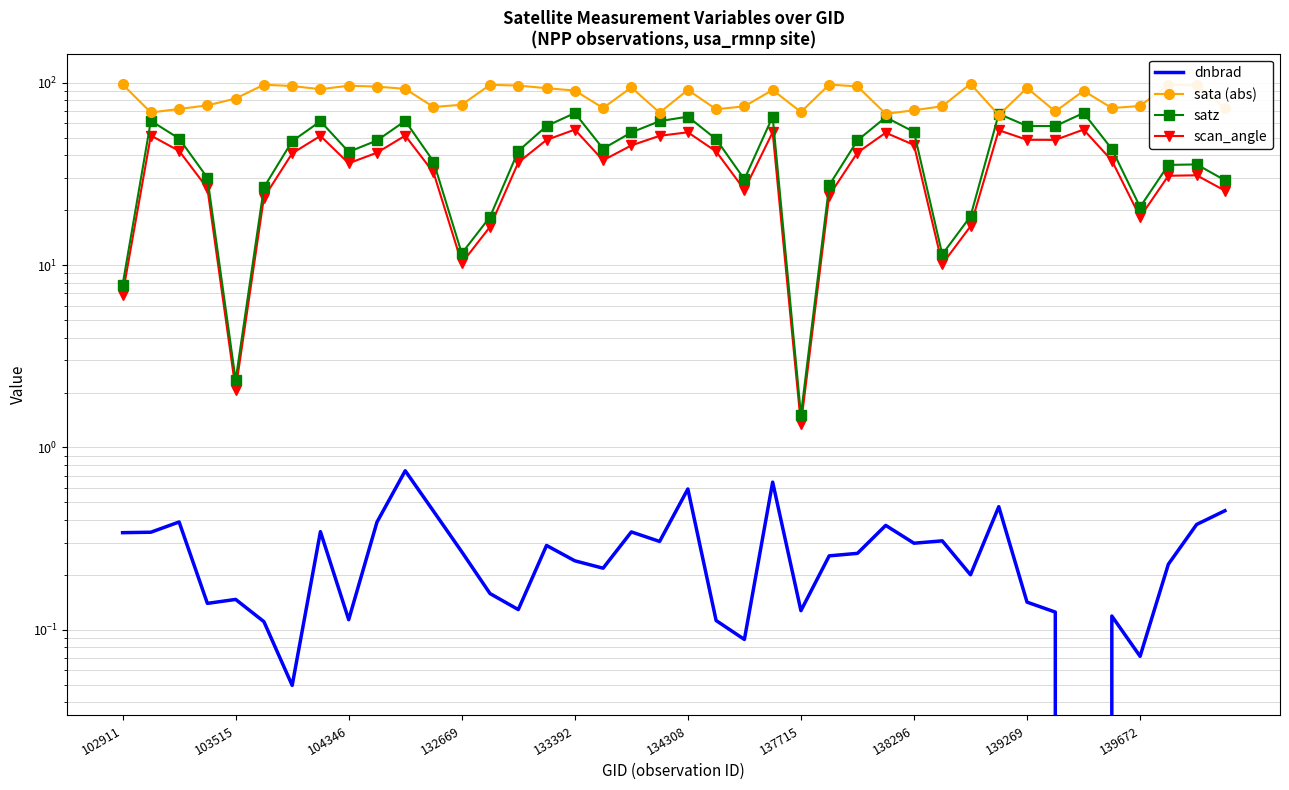

The dnbrad series shows 0.3 at 138296. True or false?

True